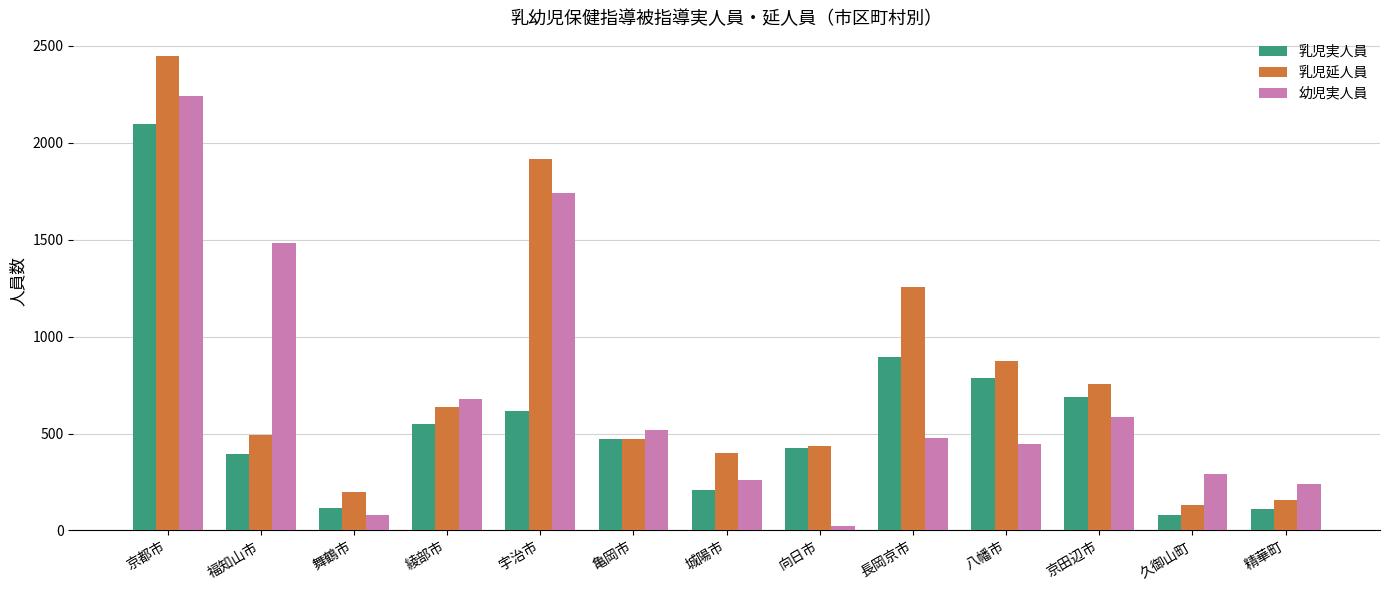

Is it true that 幼児実人員 equals 1482 at 福知山市?

True